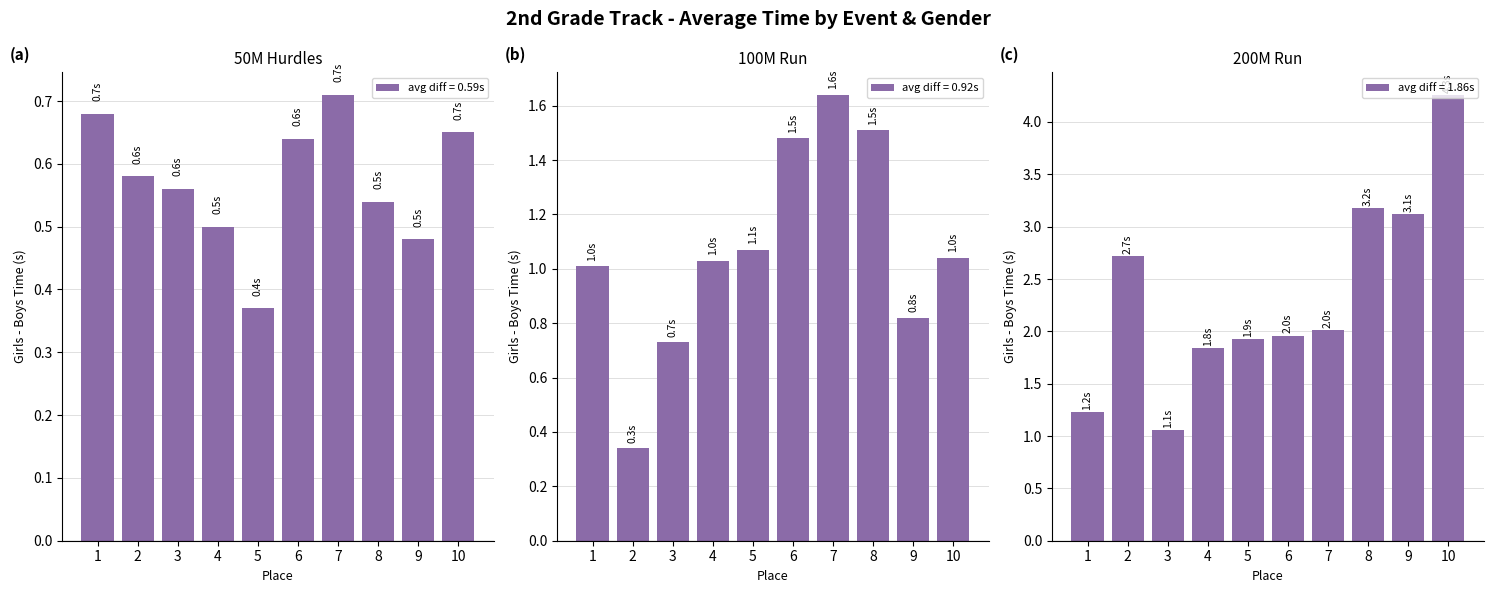

What is the difference between the maximum and minimum values in the 50M Hurdles series?

0.3